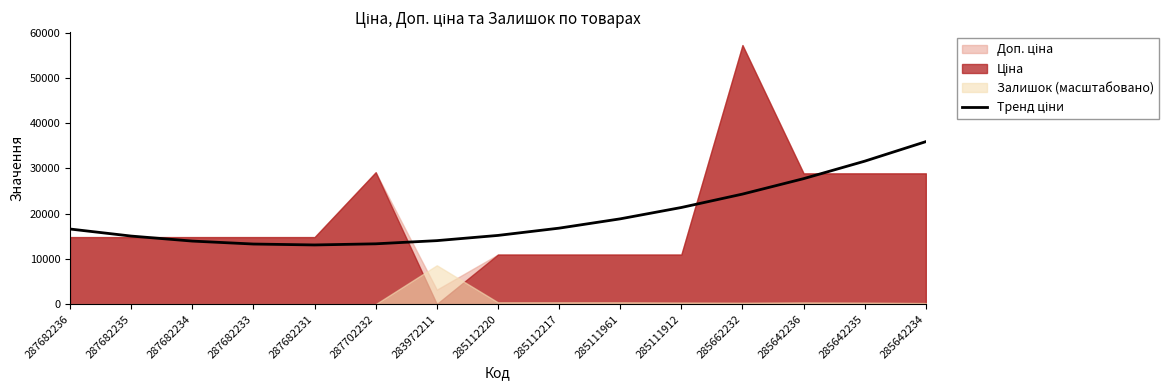

What is the change in value from 287682234 to 285111912?

+7421.2